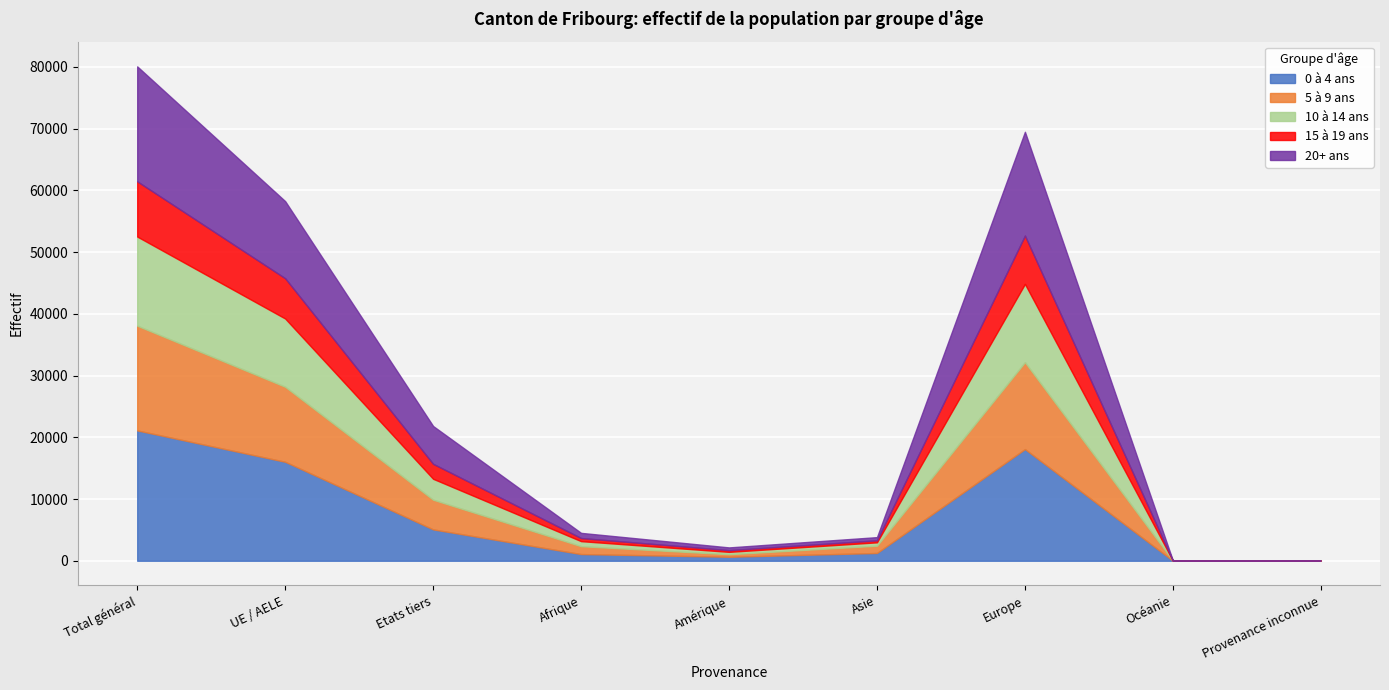

True or false: 10 à 14 ans and 5 à 9 ans cross at least once.

False